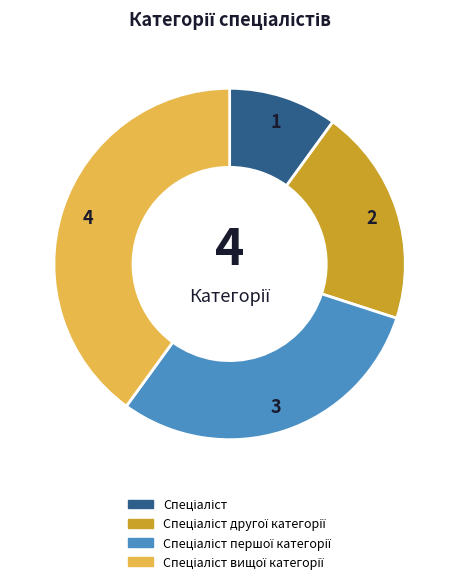

Does any single category account for the majority?

No